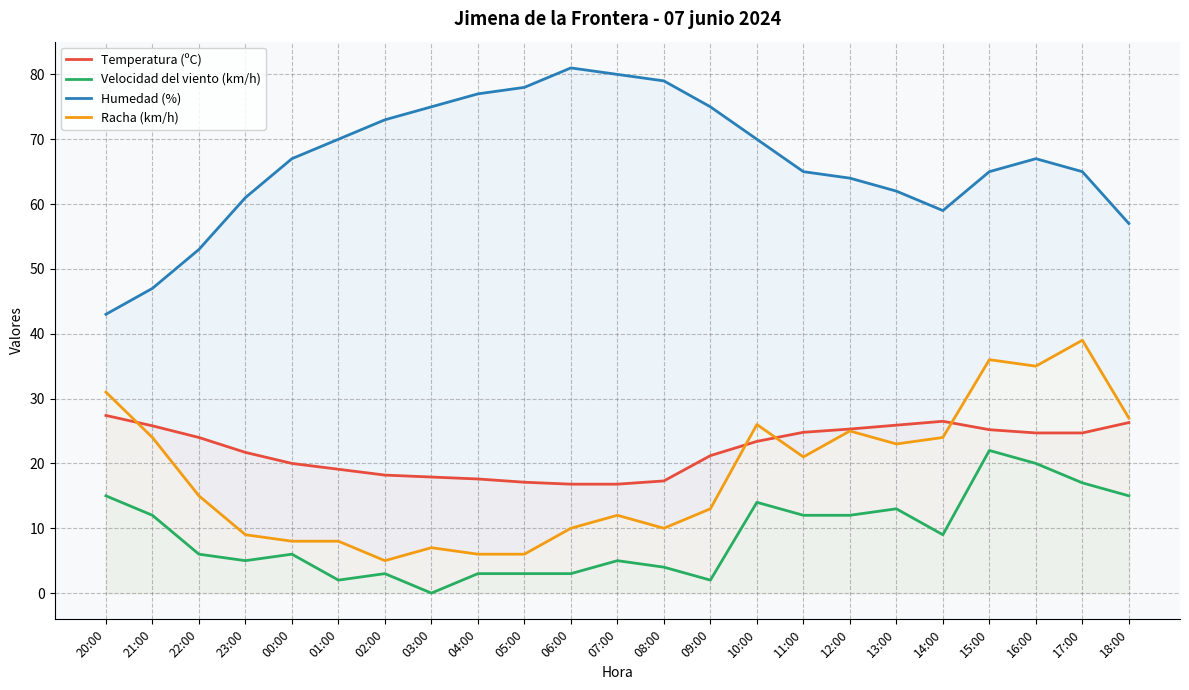

Count the number of categories in the chart.

23